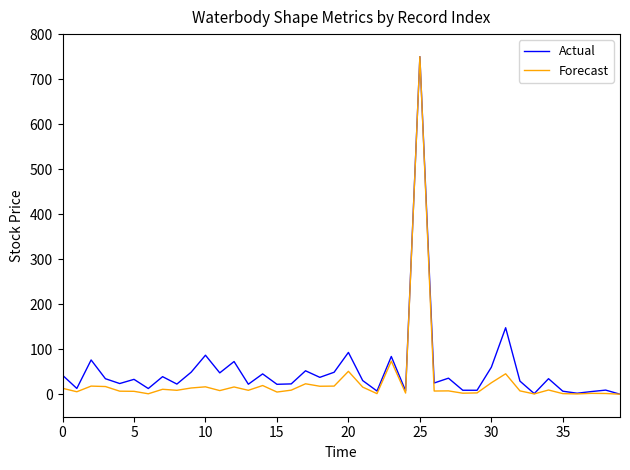

Rank the series by their maximum value, from highest to lowest.

Actual, Forecast